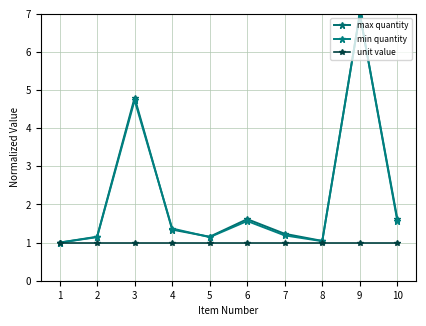

At which label does max quantity reach its peak?

9